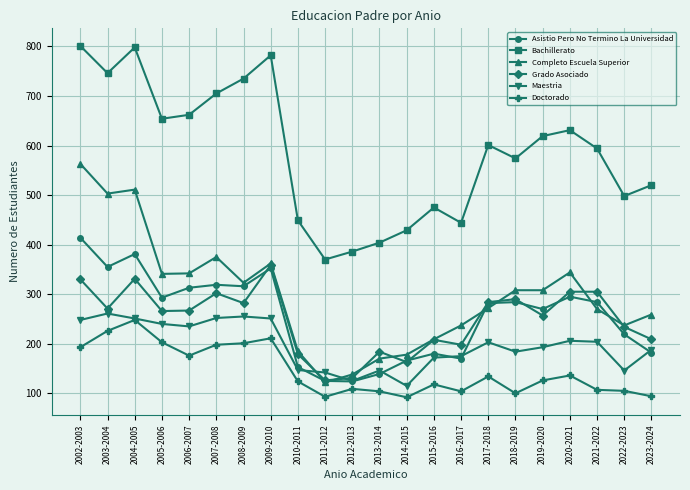

What is the highest value of the Doctorado series?

248